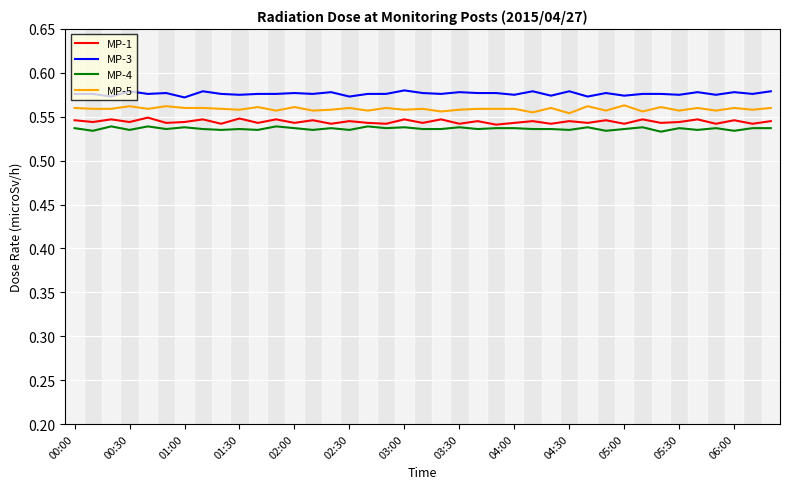

True or false: MP-5 and MP-1 cross at least once.

False